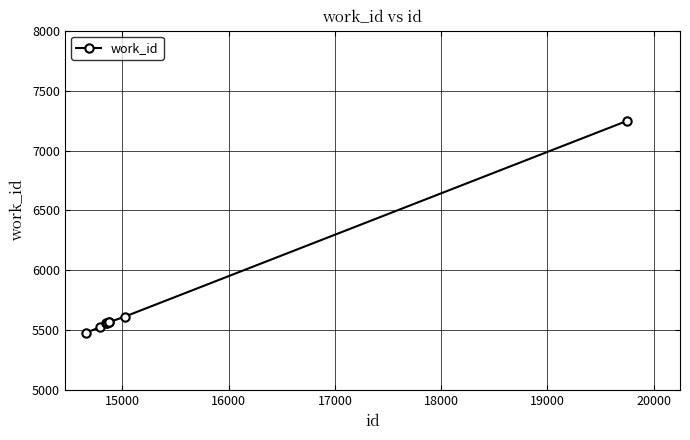

What is the difference between the maximum and minimum values?

1767